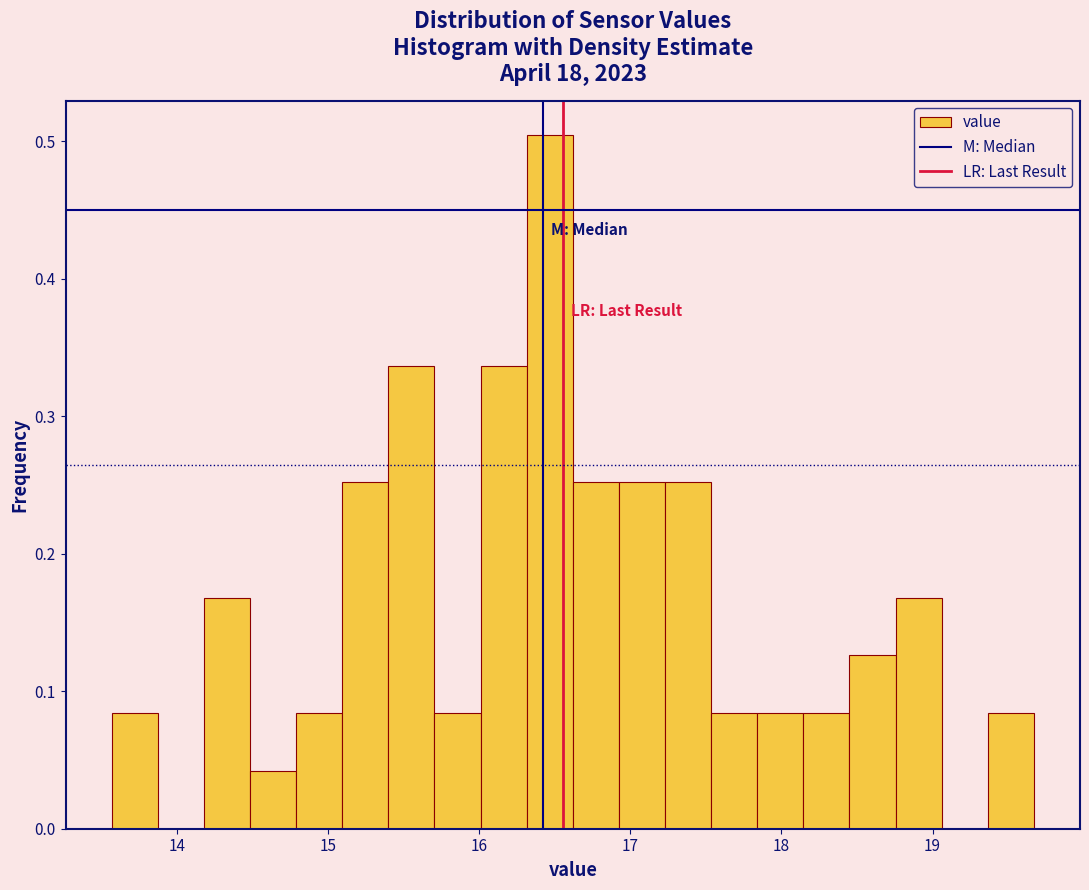

Around what value on the x-axis is the tallest bar? Give the approximate position of its centre, as read against the axis.

16.5